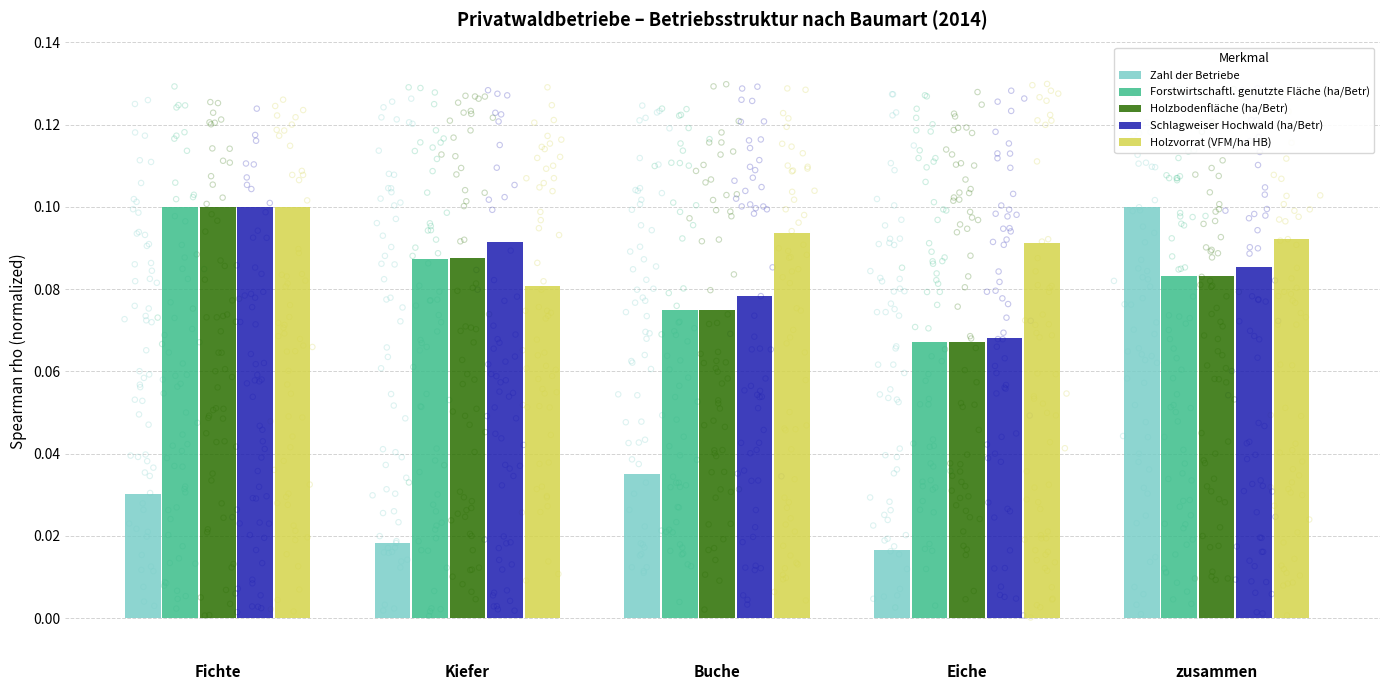

Is the value of Schlagweiser Hochwald (ha/Betr) at Buche greater than the value of Holzvorrat (VFM/ha HB) at Buche?

No